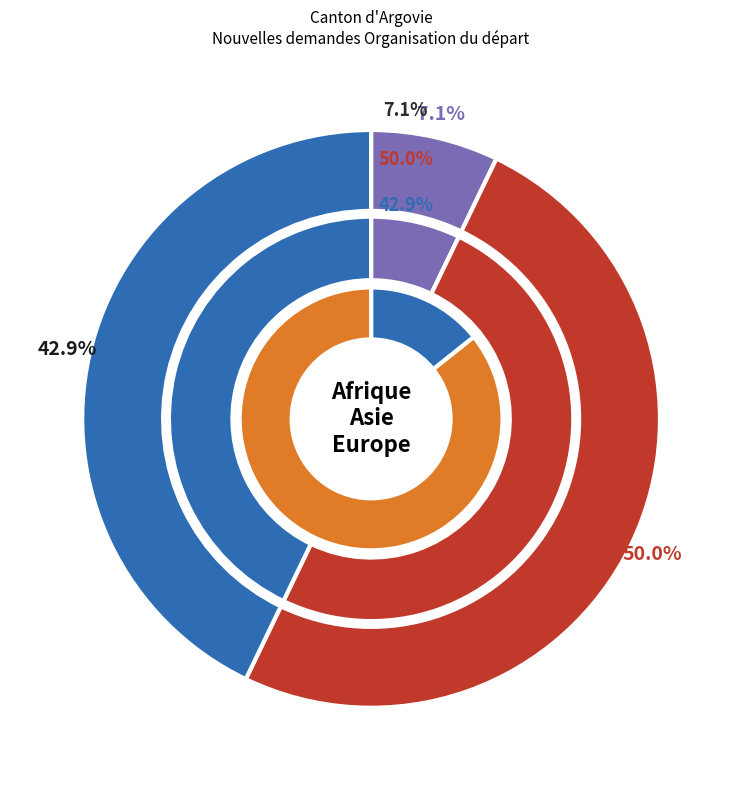

To the nearest percent, what is the average slice percentage?

33%